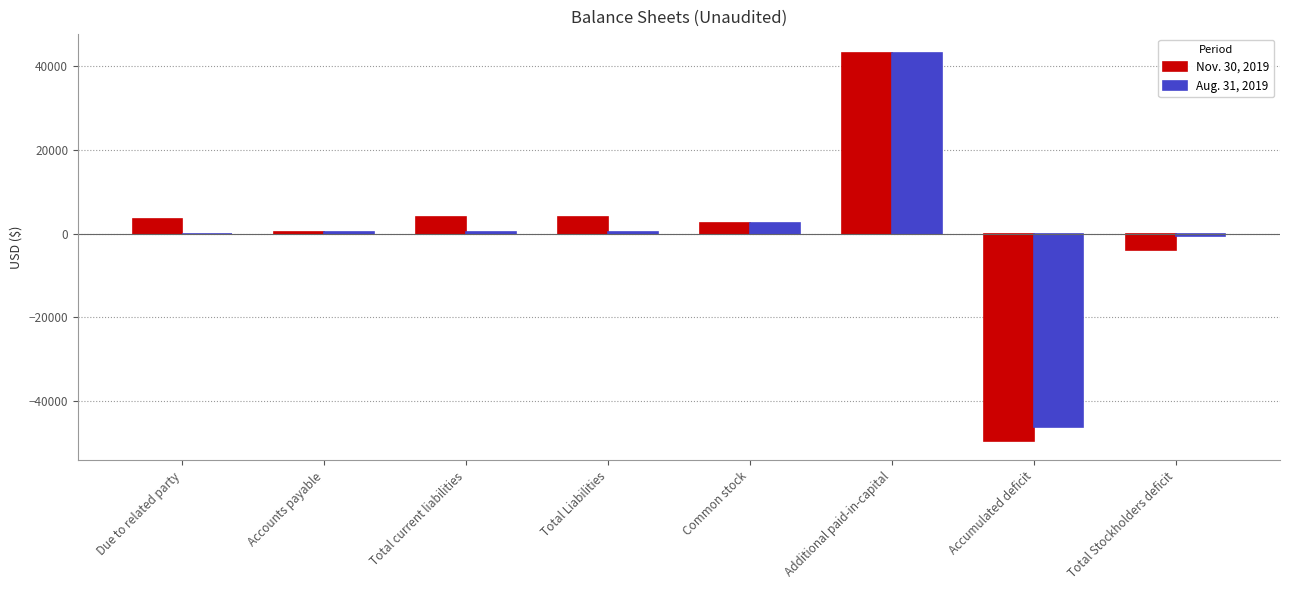

What is the spread (max minus min) of values at Accumulated deficit?

3394